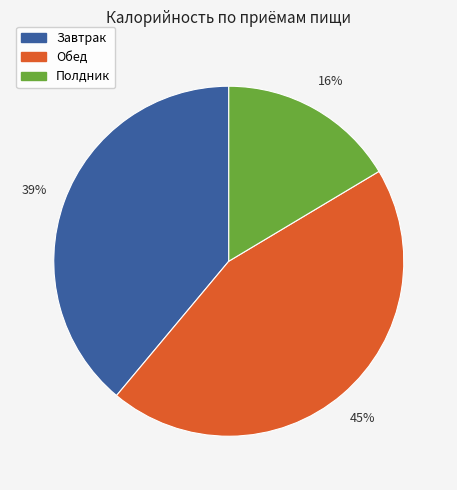

How many slices are in this pie chart?

3